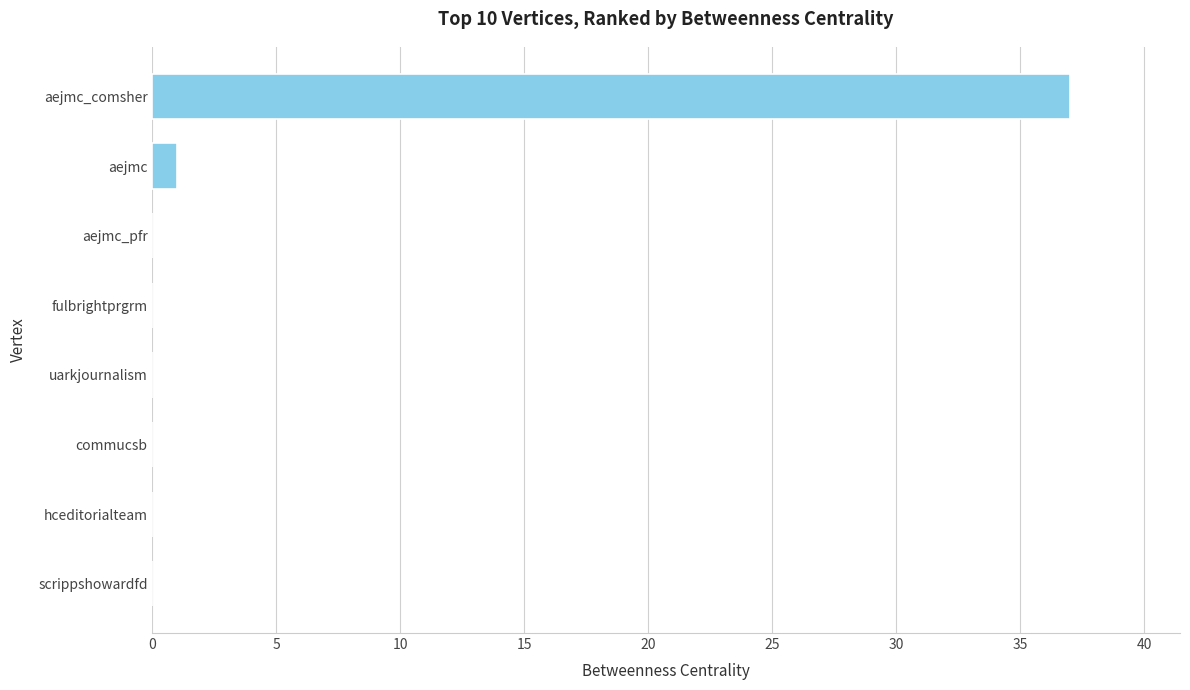

Where is the data nearest to the value 18?

aejmc